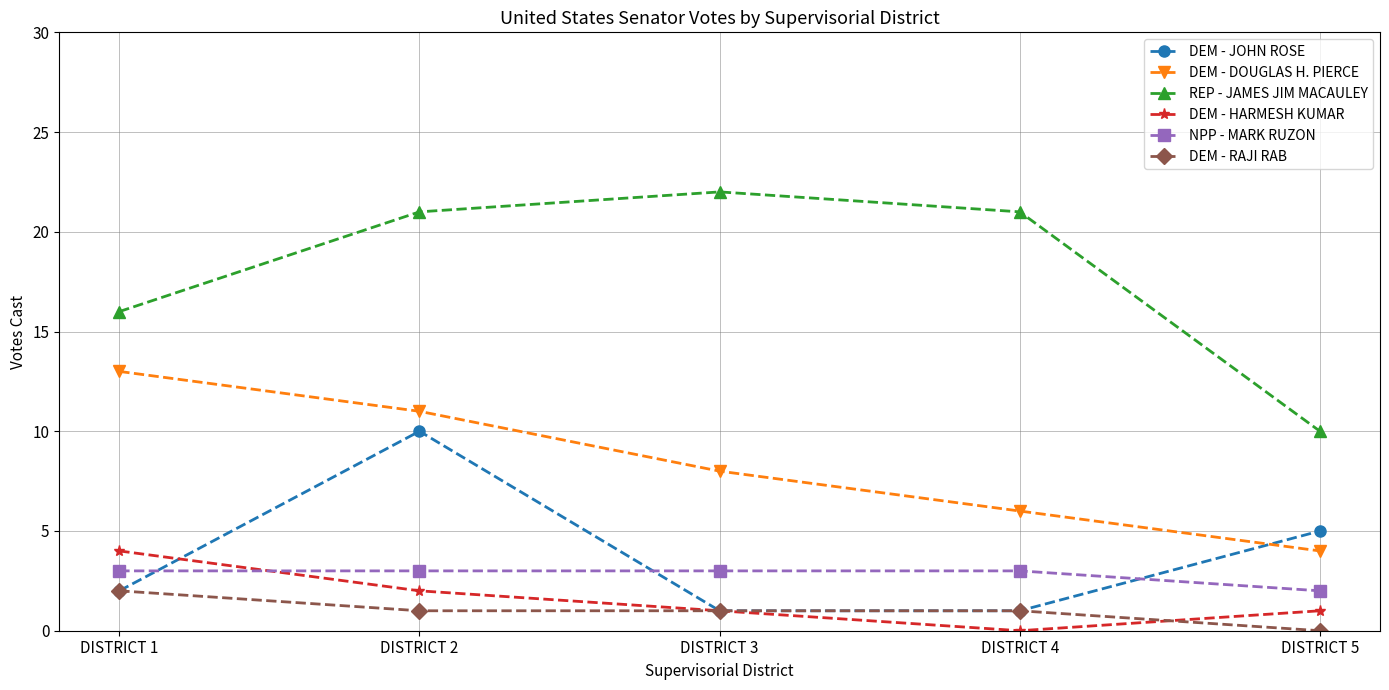

List the series in order of their peak value, lowest first.

DEM - RAJI RAB, NPP - MARK RUZON, DEM - HARMESH KUMAR, DEM - JOHN ROSE, DEM - DOUGLAS H. PIERCE, REP - JAMES JIM MACAULEY